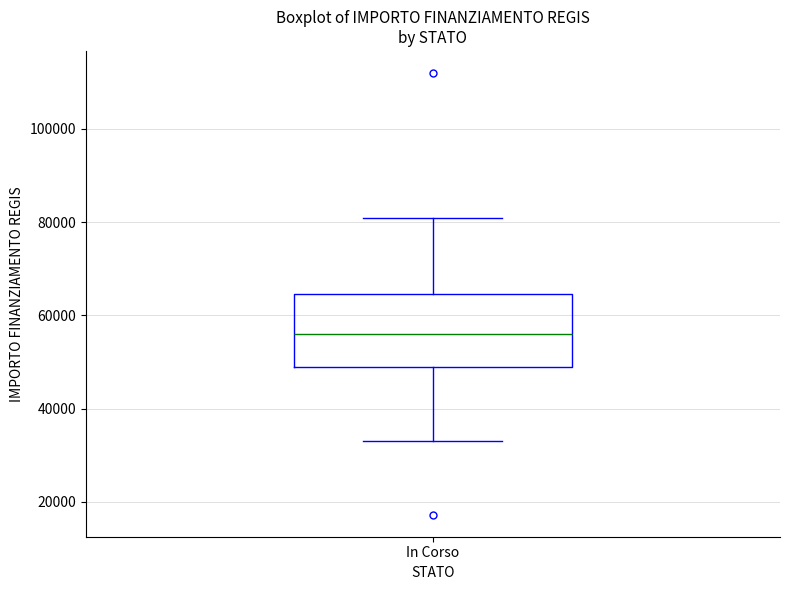

Where is the upper edge of the box for In Corso on the y-axis? The values are not printed on the chart, so give them approximately, as read against the axis.

64000